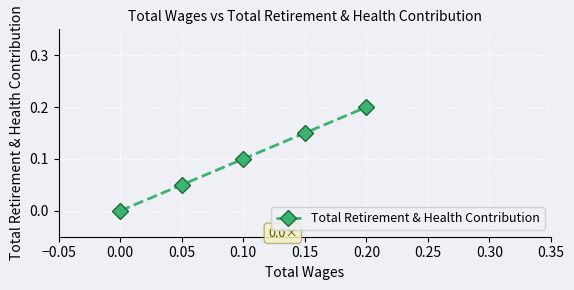

Reading left to right, what are all the values shown in this chart?

0.0	0.1	0.1	0.2	0.2